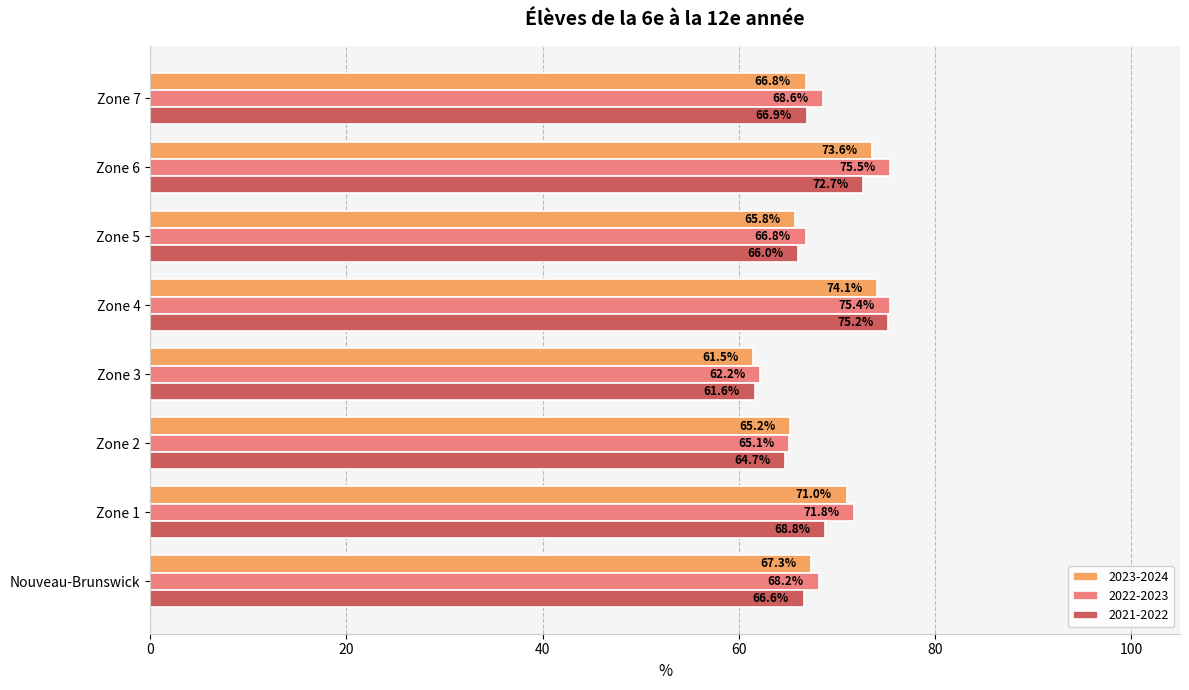

Count the number of data series in this chart.

3